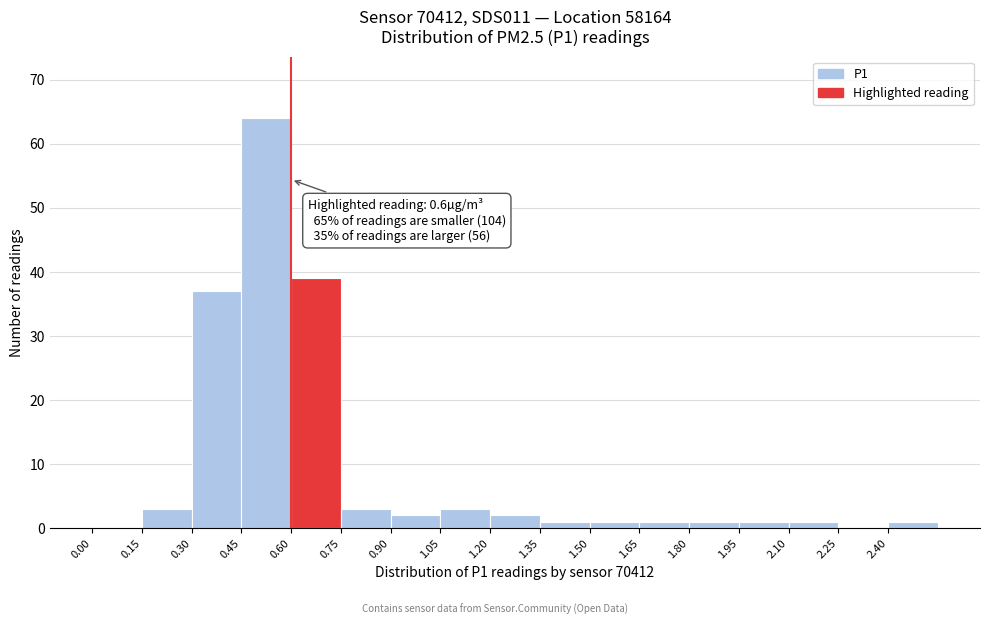

Over which range of the x-axis is the bar tallest?

0.45 to 0.60